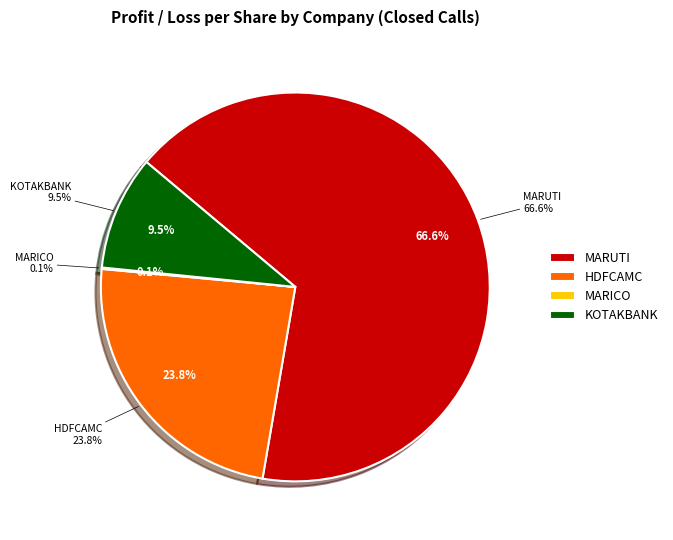

To the nearest percent, what portion does MARUTI represent?

67%